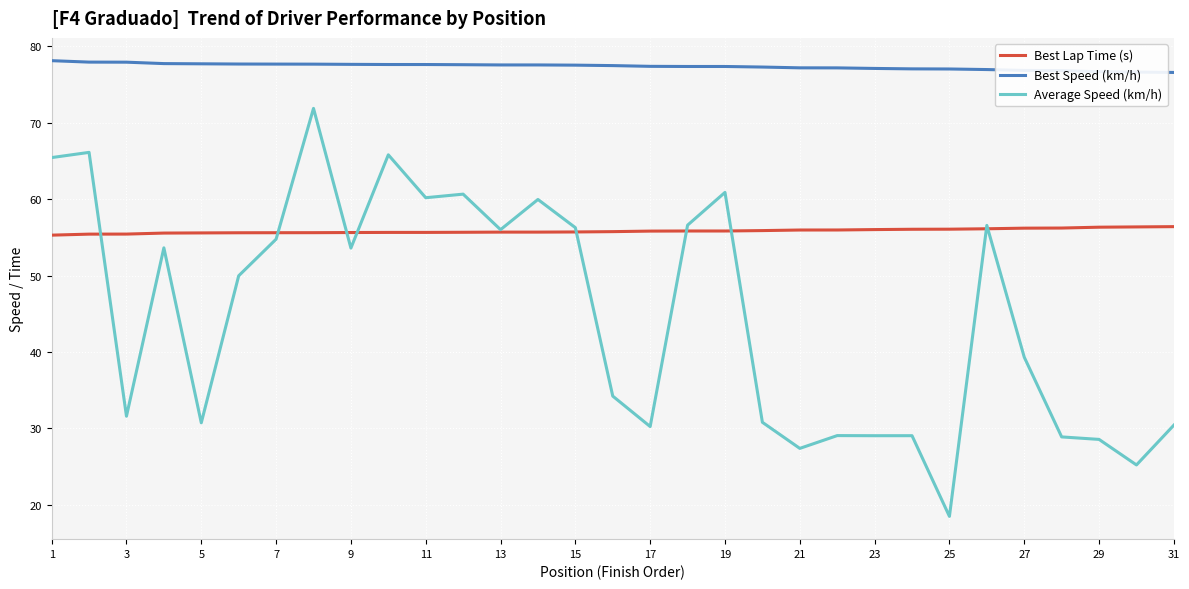

What is the maximum value shown in the chart?

78.1